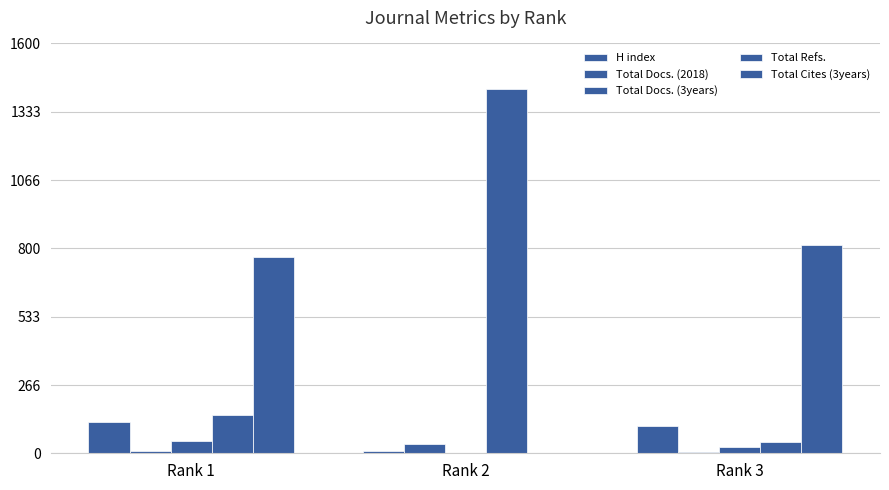

Are the bars grouped side by side (vs. stacked)?

Yes